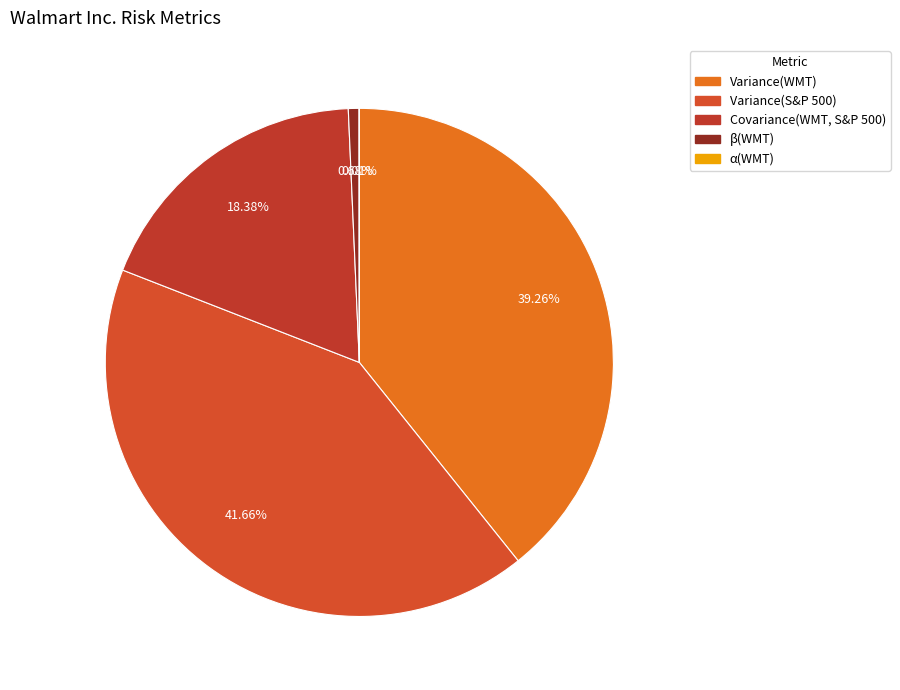

The Variance(S&P 500) slice represents 56% of the pie. True or false?

False